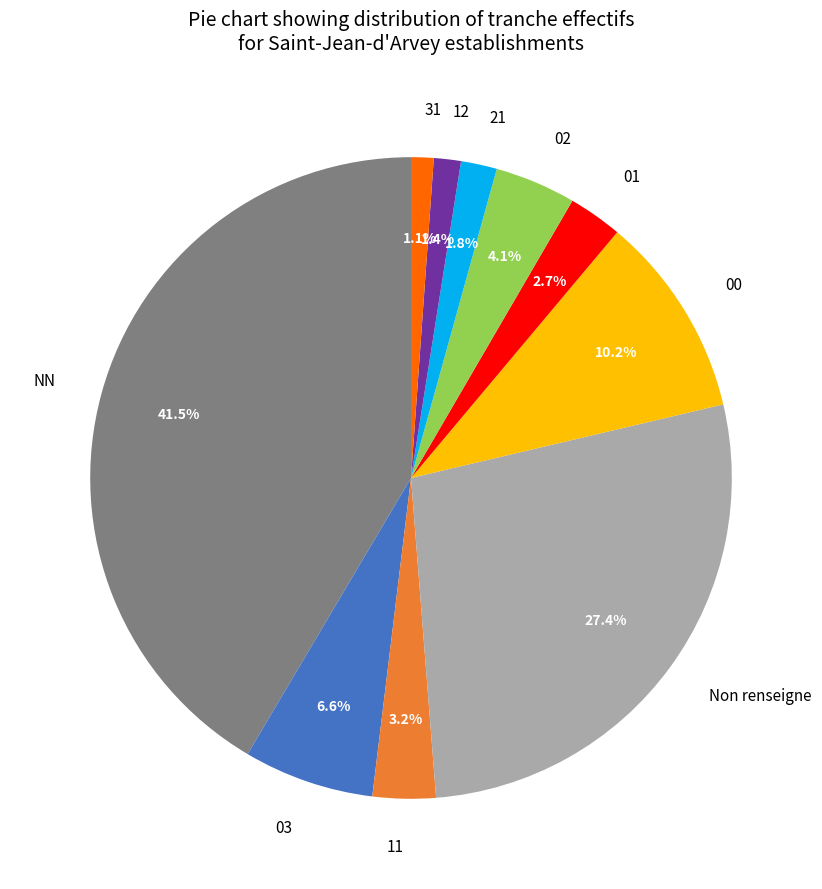

Which has a higher value, 02 or Non renseigne?

Non renseigne